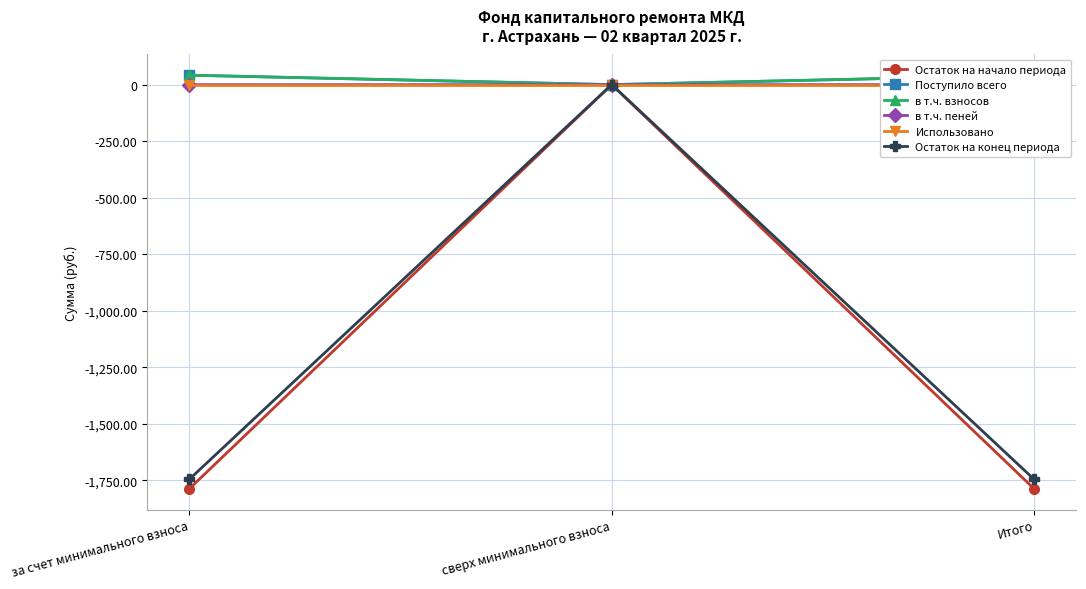

At which category does the chart reach its minimum across all series?

за счет минимального взноса